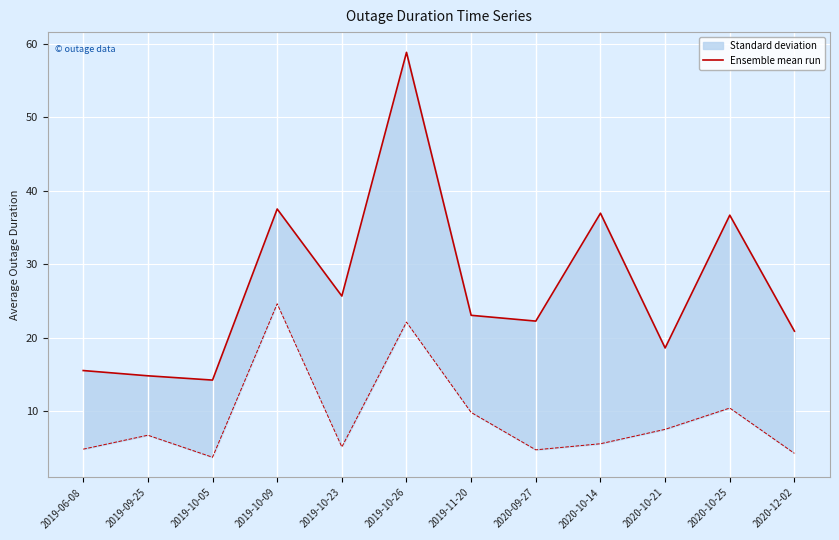

The chart shows a value of 80.4 at 2019-10-26. True or false?

False